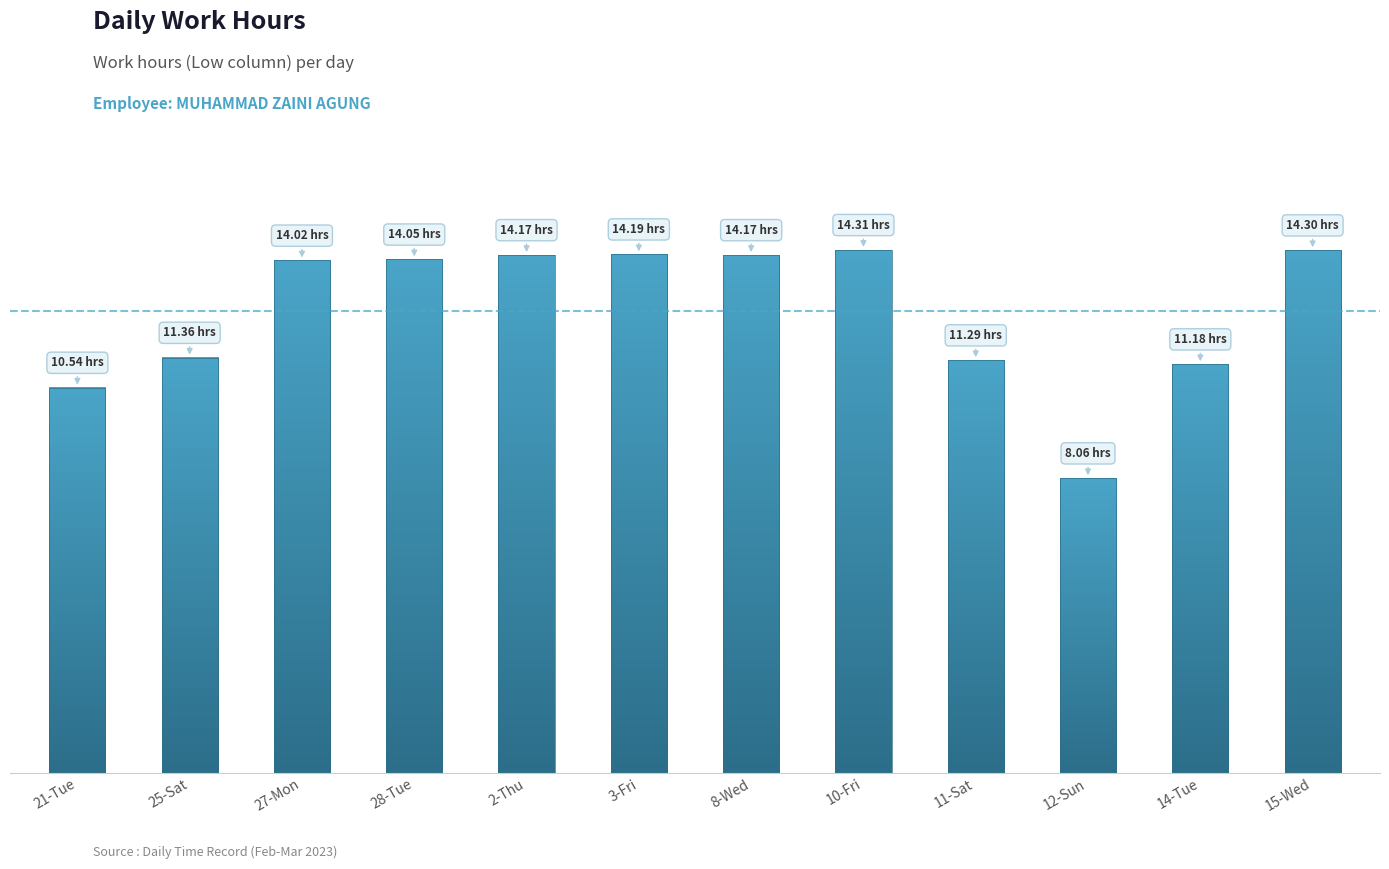

Are the bars horizontal?

No